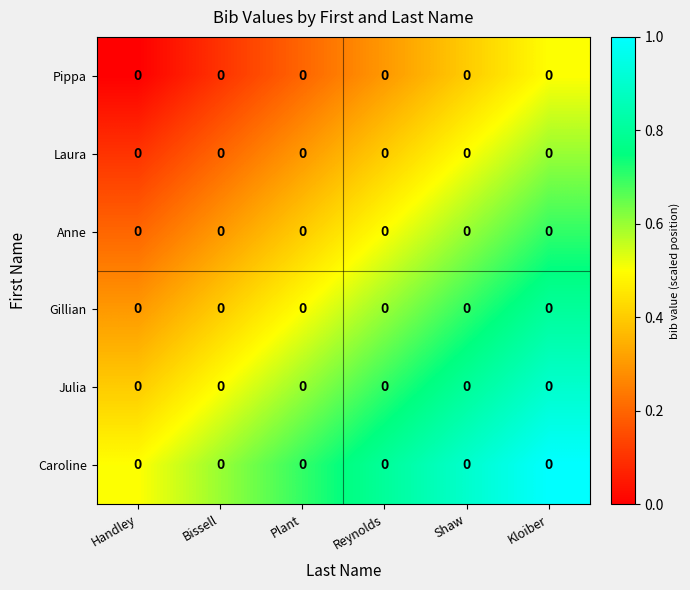

What is the difference between the highest and lowest values at Reynolds?

0.5